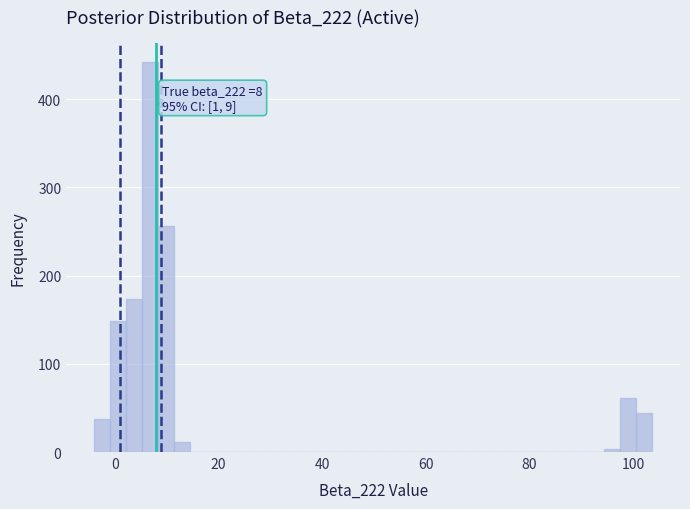

Around what value on the x-axis is the tallest bar? Give the approximate position of its centre, as read against the axis.

6